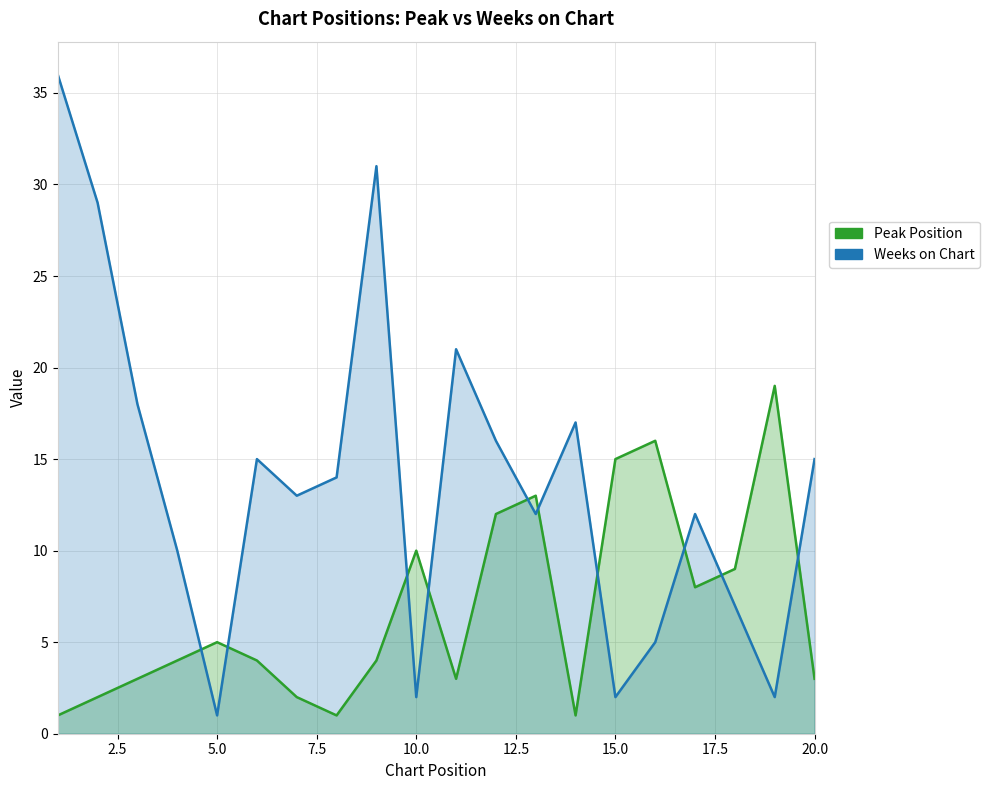

What is the sum of all Peak Position values?

135